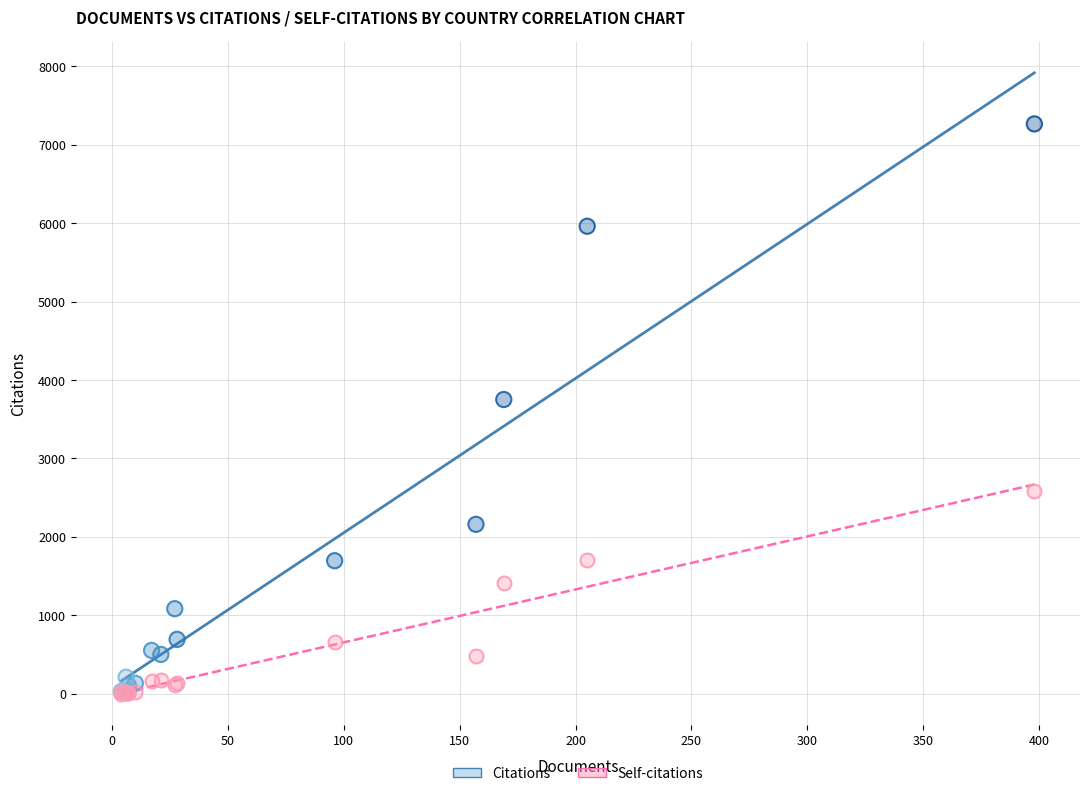

Across all series, what Y value is closest to 3633?

3751